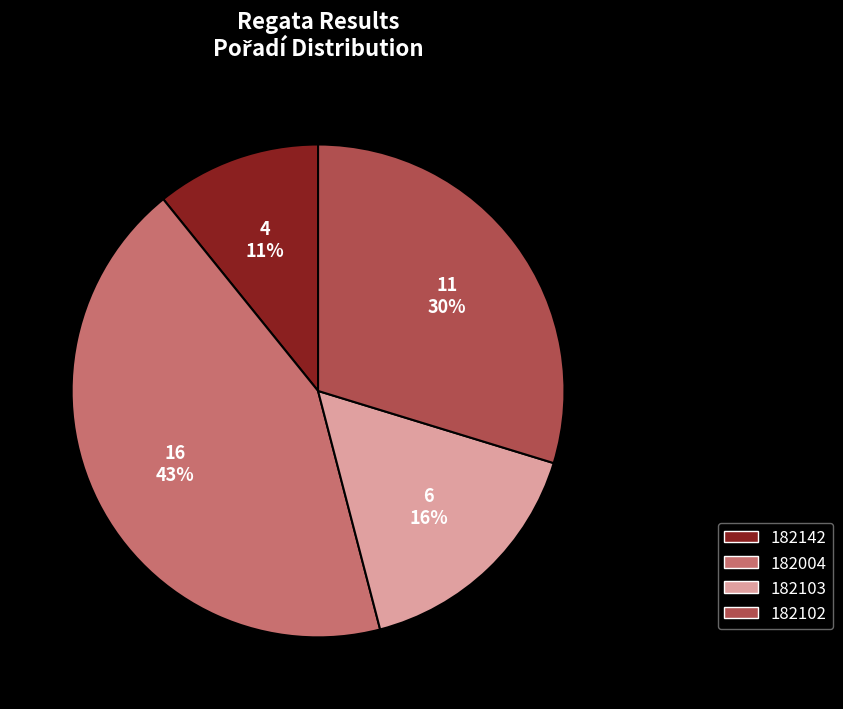

Do 182004 and 182102 together represent more than half of the pie?

Yes